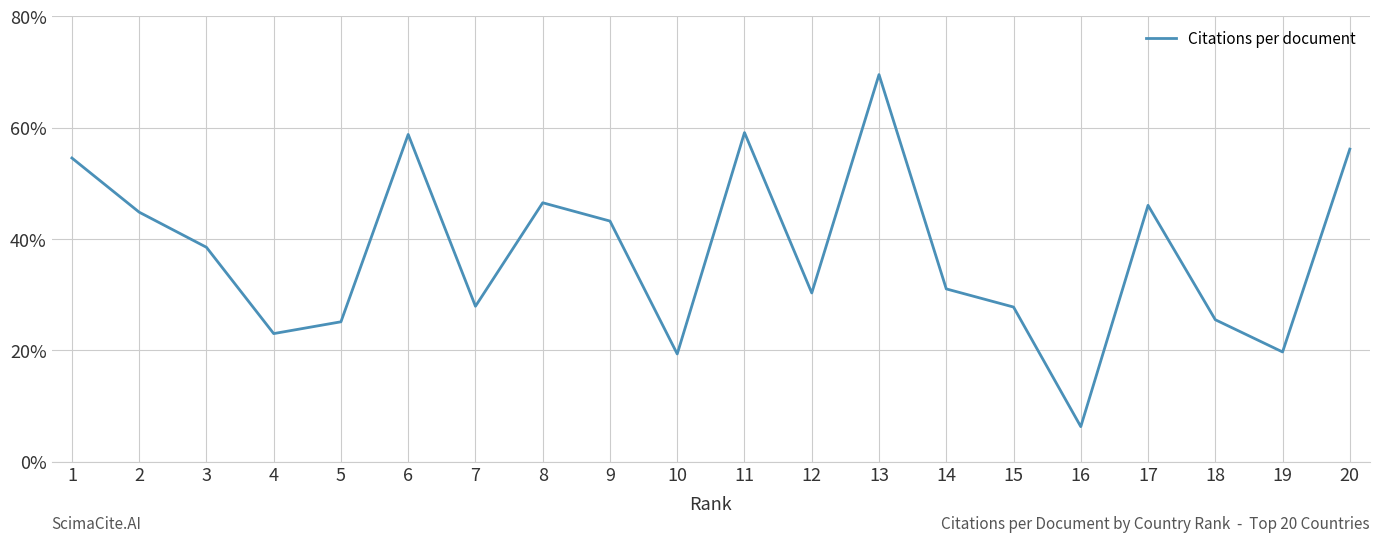

What is the difference between the values at 11 and 19?

39.4